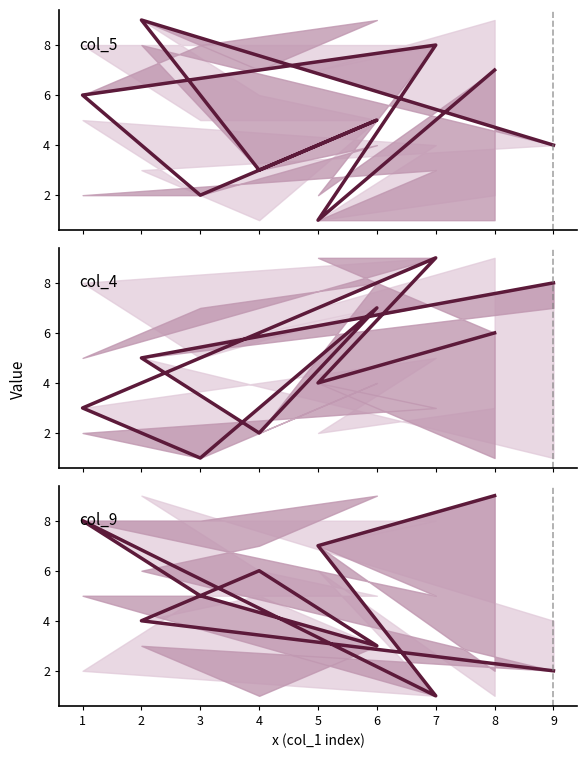

How many col_5 values are between 3 and 7?

5